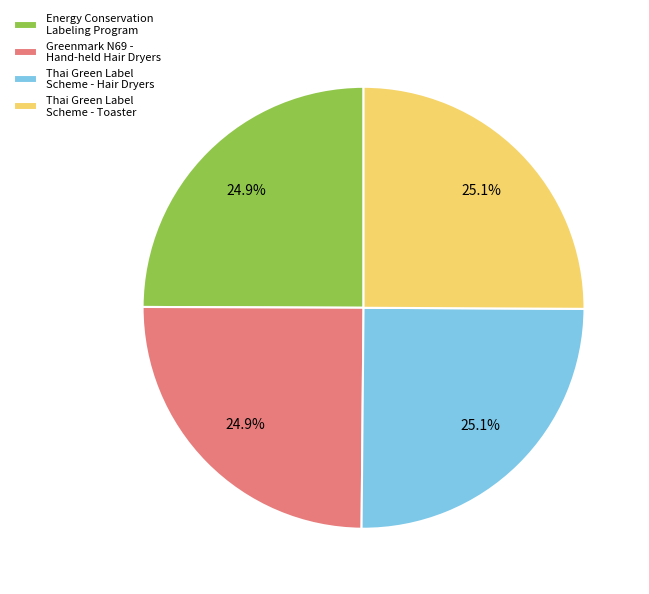

Count the number of slices in the pie.

4